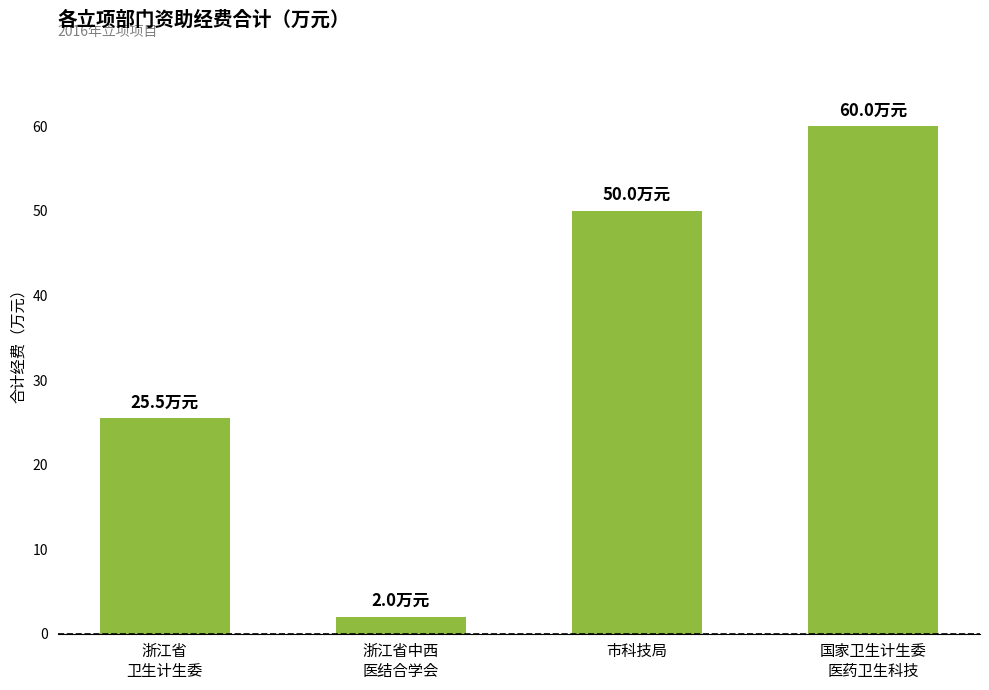

Reading right to left, what are all the values shown in this chart?

60.0	50.0	2.0	25.5